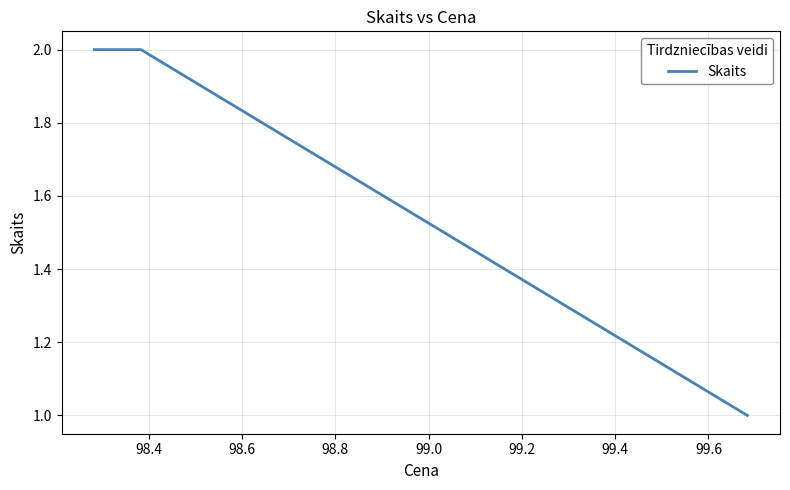

How many distinct data groups are displayed?

1